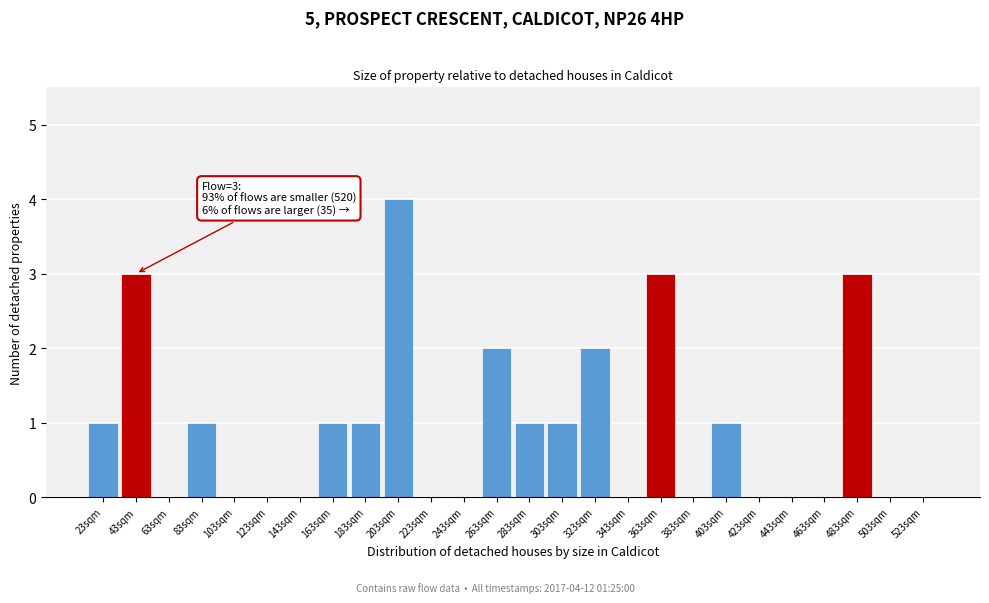

Reading left to right, list all the values displayed in this chart.

23sqm=1	43sqm=3	63sqm=0	83sqm=1	103sqm=0	123sqm=0	143sqm=0	163sqm=1	183sqm=1	203sqm=4	223sqm=0	243sqm=0	263sqm=2	283sqm=1	303sqm=1	323sqm=2	343sqm=0	363sqm=3	383sqm=0	403sqm=1	423sqm=0	443sqm=0	463sqm=0	483sqm=3	503sqm=0	523sqm=0